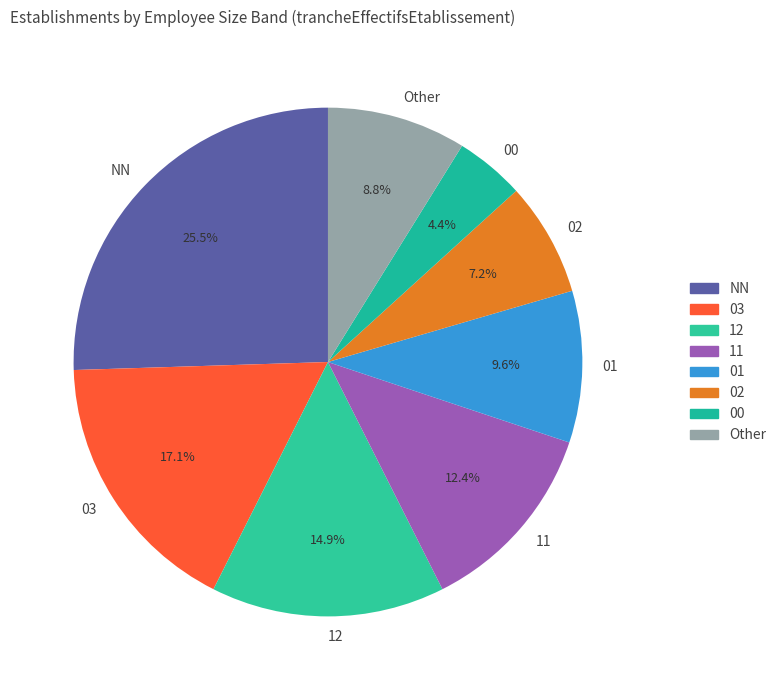

Rank the categories by value from lowest to highest.

00, 02, Other, 01, 11, 12, 03, NN